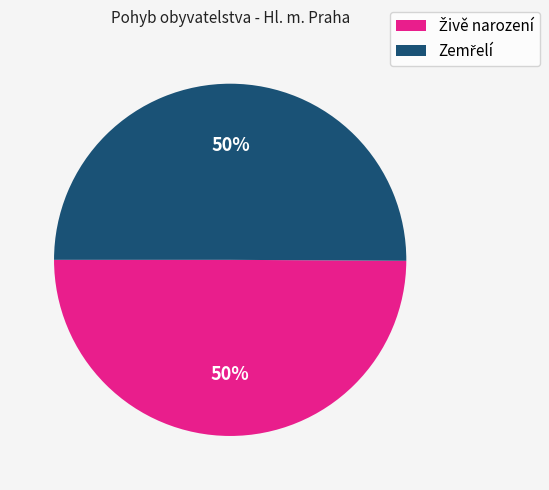

To the nearest percent, what is the average slice percentage?

50%